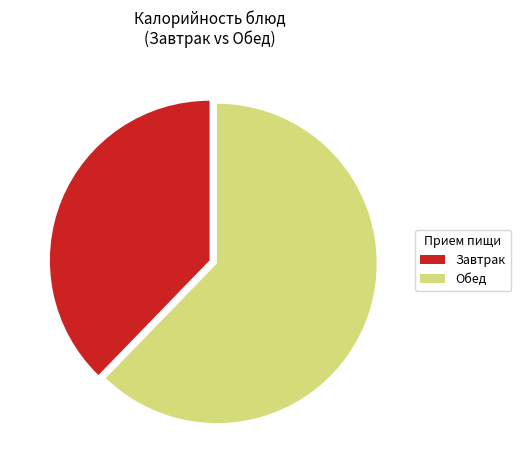

Which has a higher value, Завтрак or Обед?

Обед